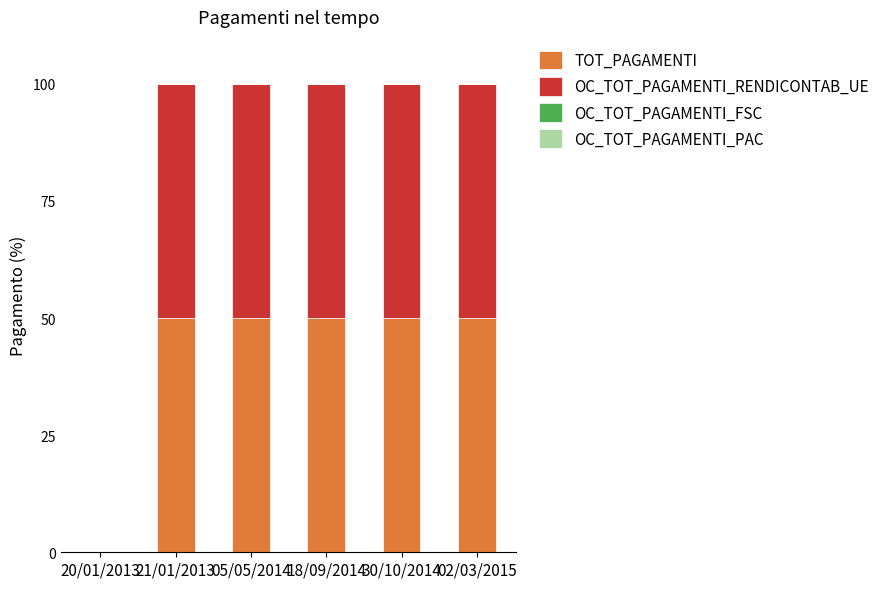

Are the bars horizontal?

No